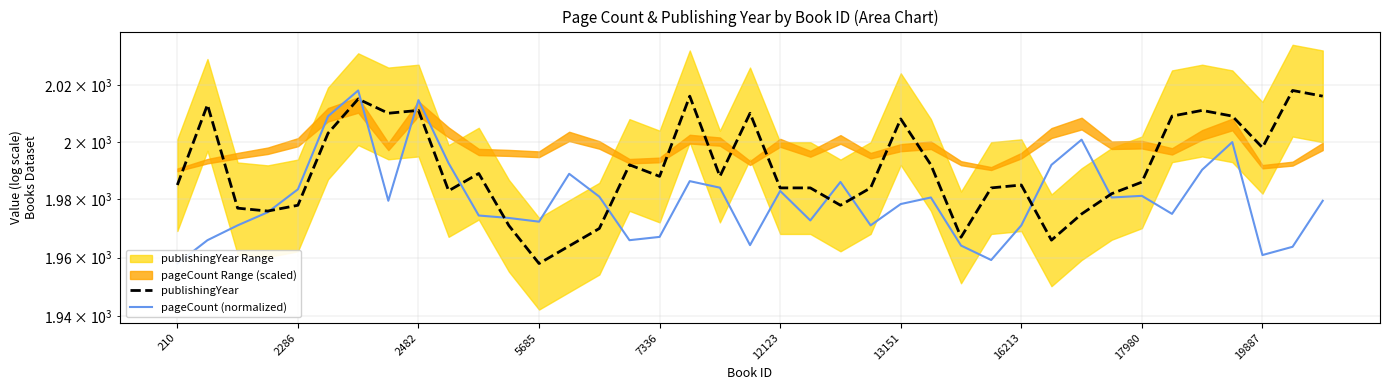

What is the total value across all series at 13?

3952.9